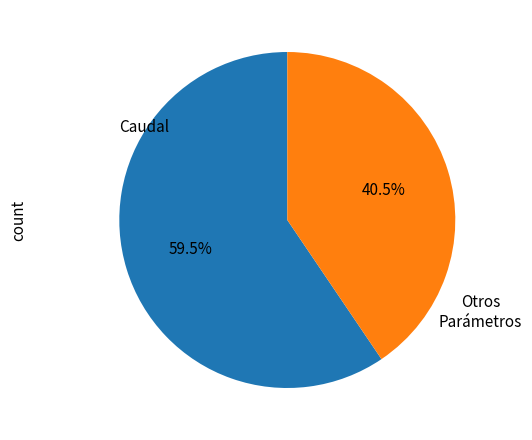

What is the majority slice?

Caudal